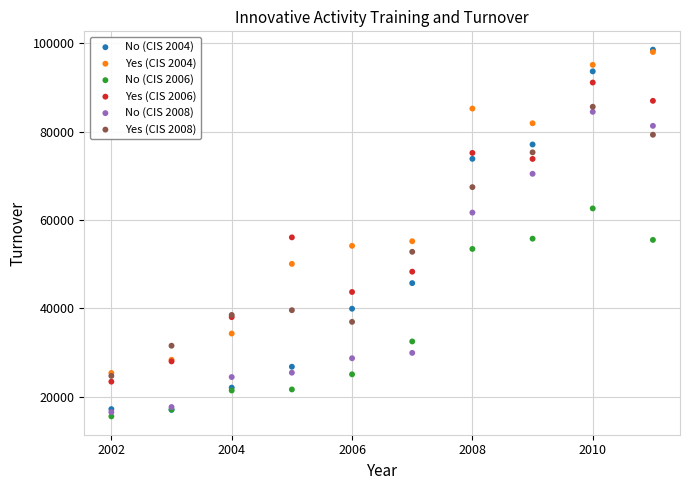

What are all the series names shown in the legend?

No (CIS 2004), Yes (CIS 2004), No (CIS 2006), Yes (CIS 2006), No (CIS 2008), Yes (CIS 2008)